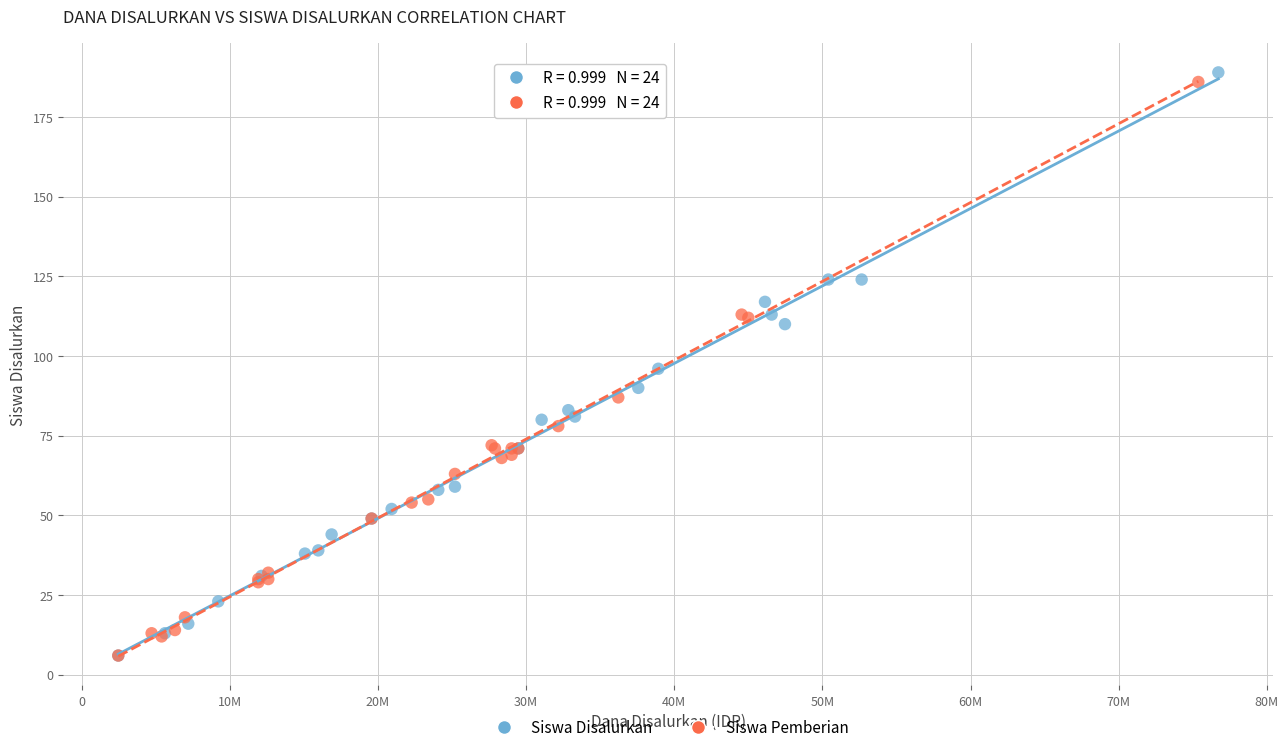

Which series reaches the maximum Y coordinate?

Siswa Disalurkan